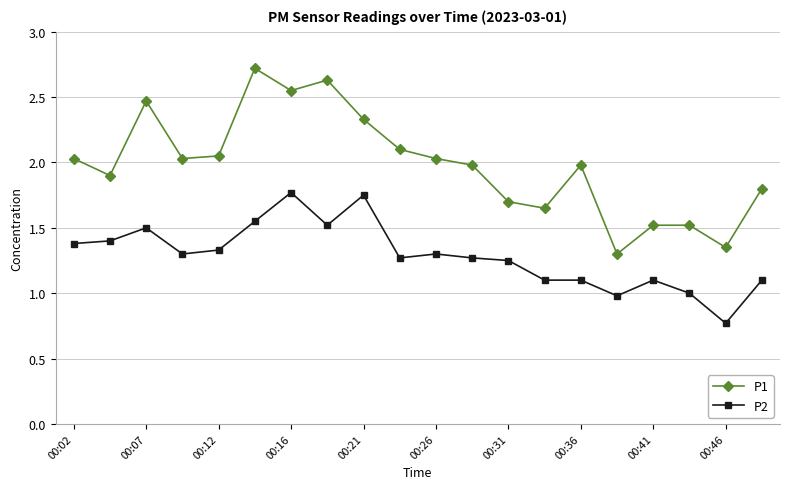

True or false: P1 and P2 intersect in this chart.

False